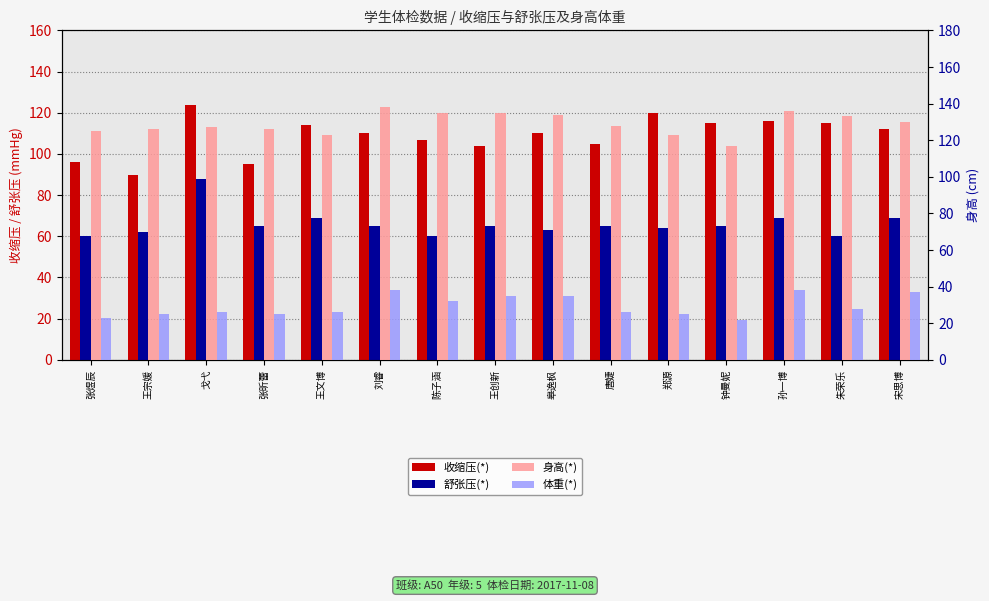

Reading left to right, list all the values displayed in this chart.

收缩压(*): 张煜辰=96	王宗媛=90	戈弋=124	张昕蕾=95	王文博=114	刘睿=110	陈子涵=107	王创新=104	皋逸枫=110	唐婕=105	郑源=120	钟曼妮=115	孙一博=116	朱荣乐=115	宋思博=112
舒张压(*): 张煜辰=60	王宗媛=62	戈弋=88	张昕蕾=65	王文博=69	刘睿=65	陈子涵=60	王创新=65	皋逸枫=63	唐婕=65	郑源=64	钟曼妮=65	孙一博=69	朱荣乐=60	宋思博=69
身高(*): 张煜辰=125	王宗媛=126	戈弋=127	张昕蕾=126	王文博=123	刘睿=138	陈子涵=135	王创新=135	皋逸枫=134	唐婕=128	郑源=123	钟曼妮=117	孙一博=136	朱荣乐=133	宋思博=130
体重(*): 张煜辰=23	王宗媛=25	戈弋=26	张昕蕾=25	王文博=26	刘睿=38	陈子涵=32	王创新=35	皋逸枫=35	唐婕=26	郑源=25	钟曼妮=22	孙一博=38	朱荣乐=28	宋思博=37